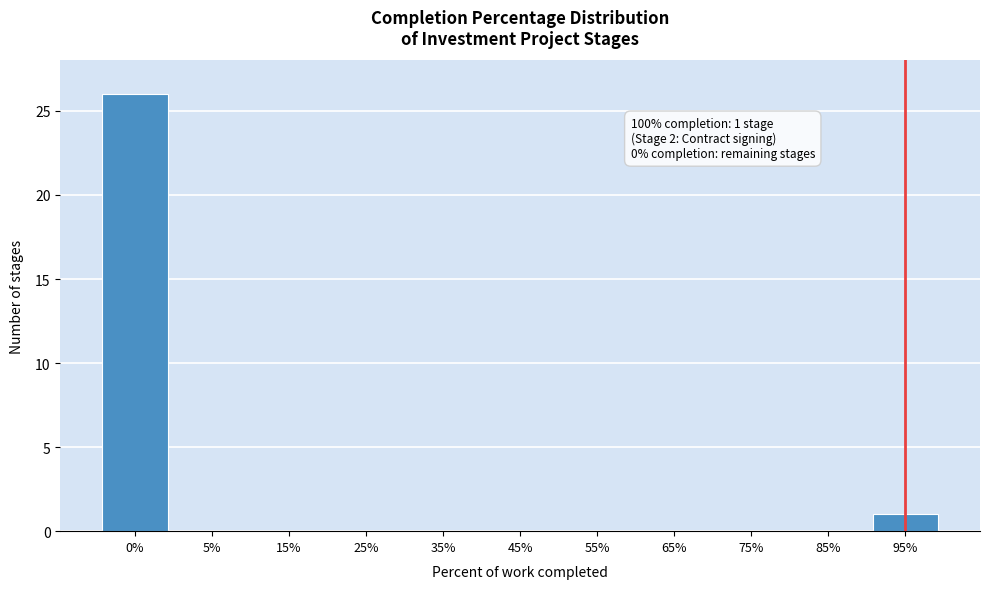

Reading left to right, list all the values displayed in this chart.

0%=26	5%=0	15%=0	25%=0	35%=0	45%=0	55%=0	65%=0	75%=0	85%=0	95%=1